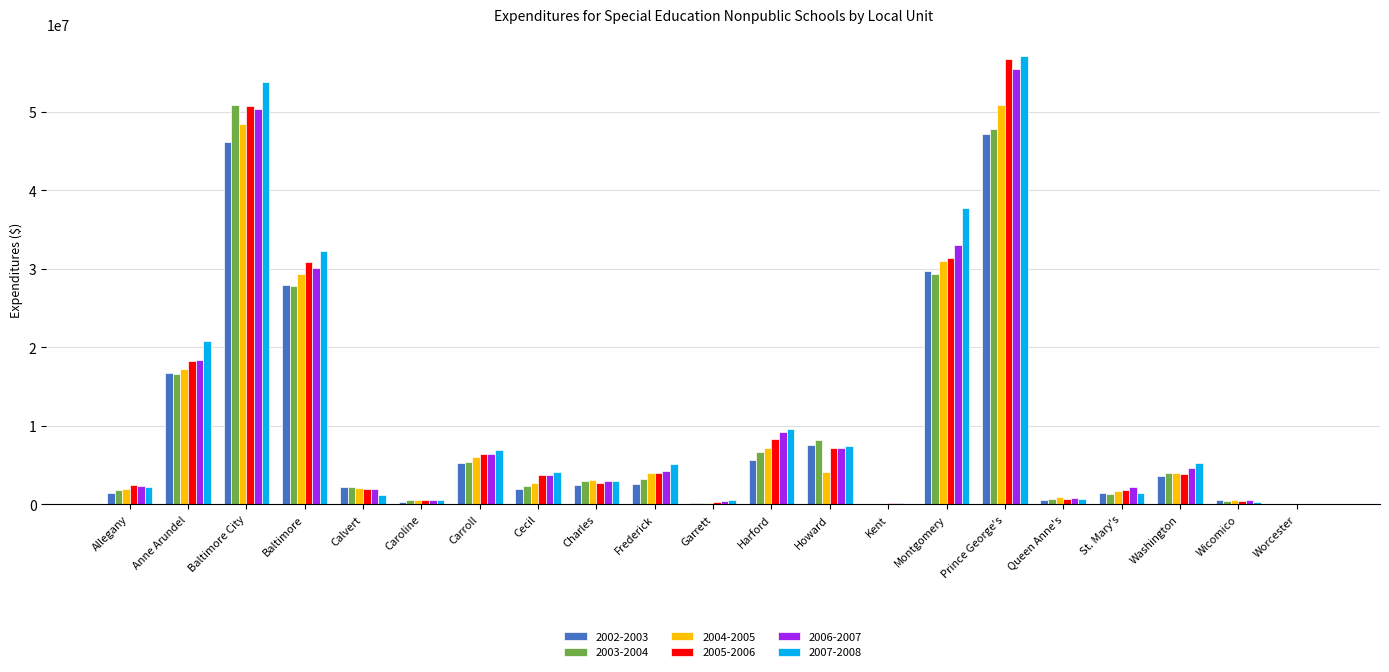

True or false: 2003-2004 has a value of 8231032.0 at Howard.

True